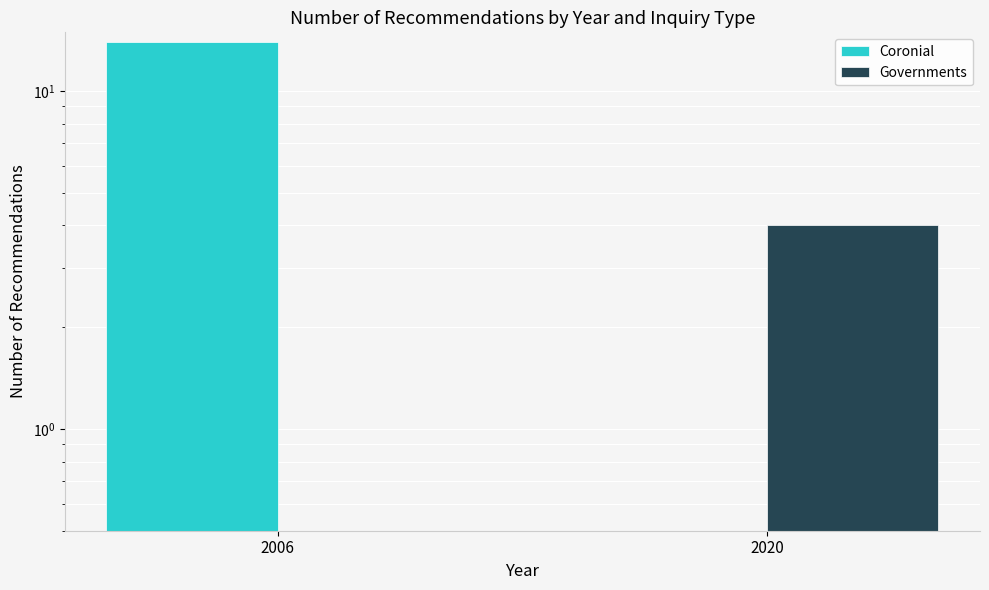

Is the value of Governments at 2006 greater than the value of Coronial at 2006?

No